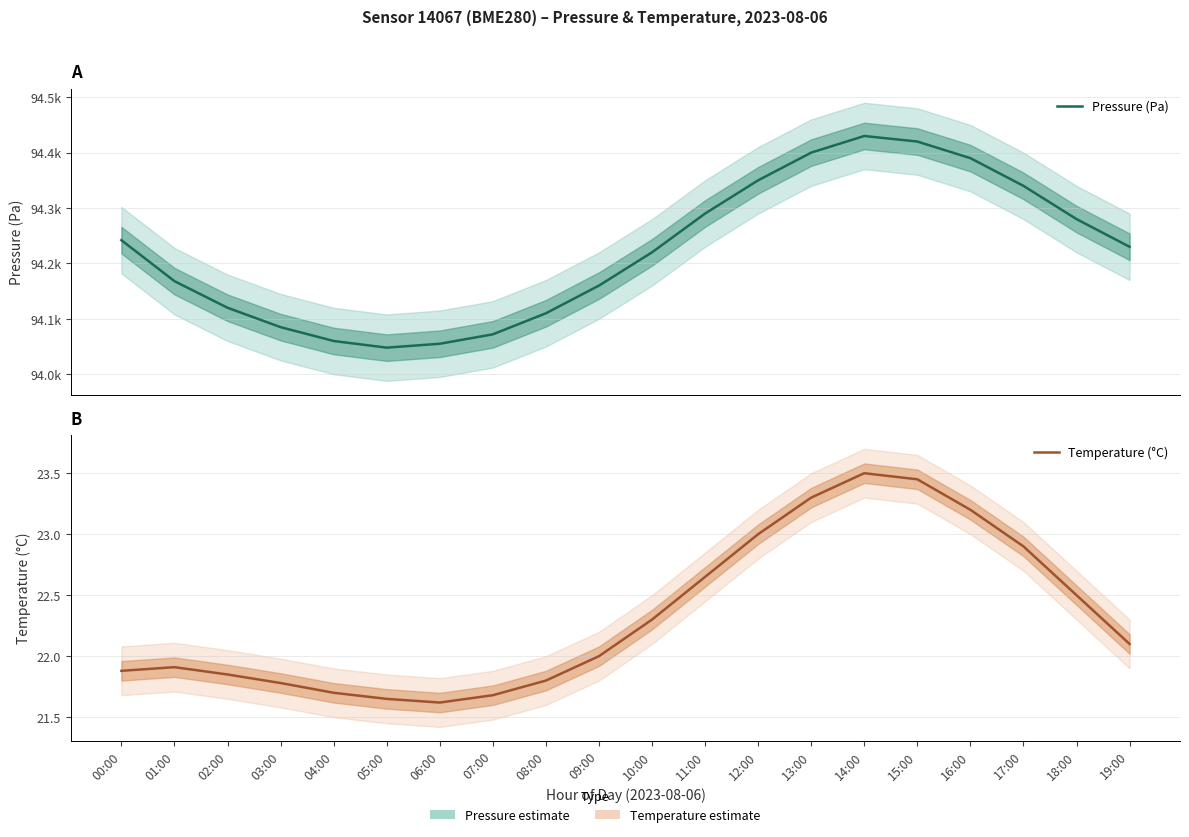

What is the difference between the maximum and minimum values in the Temperature (°C) series?

1.9